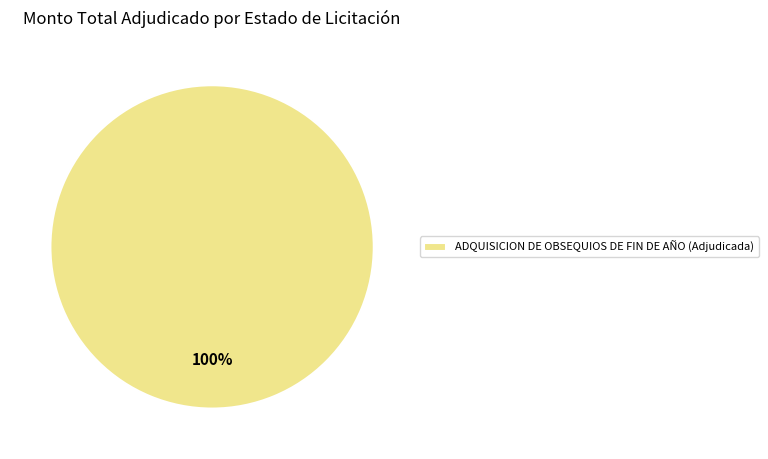

True or false: ADQUISICION DE OBSEQUIOS DE FIN DE AÑO (Adjudicada) accounts for 89% of the total.

False